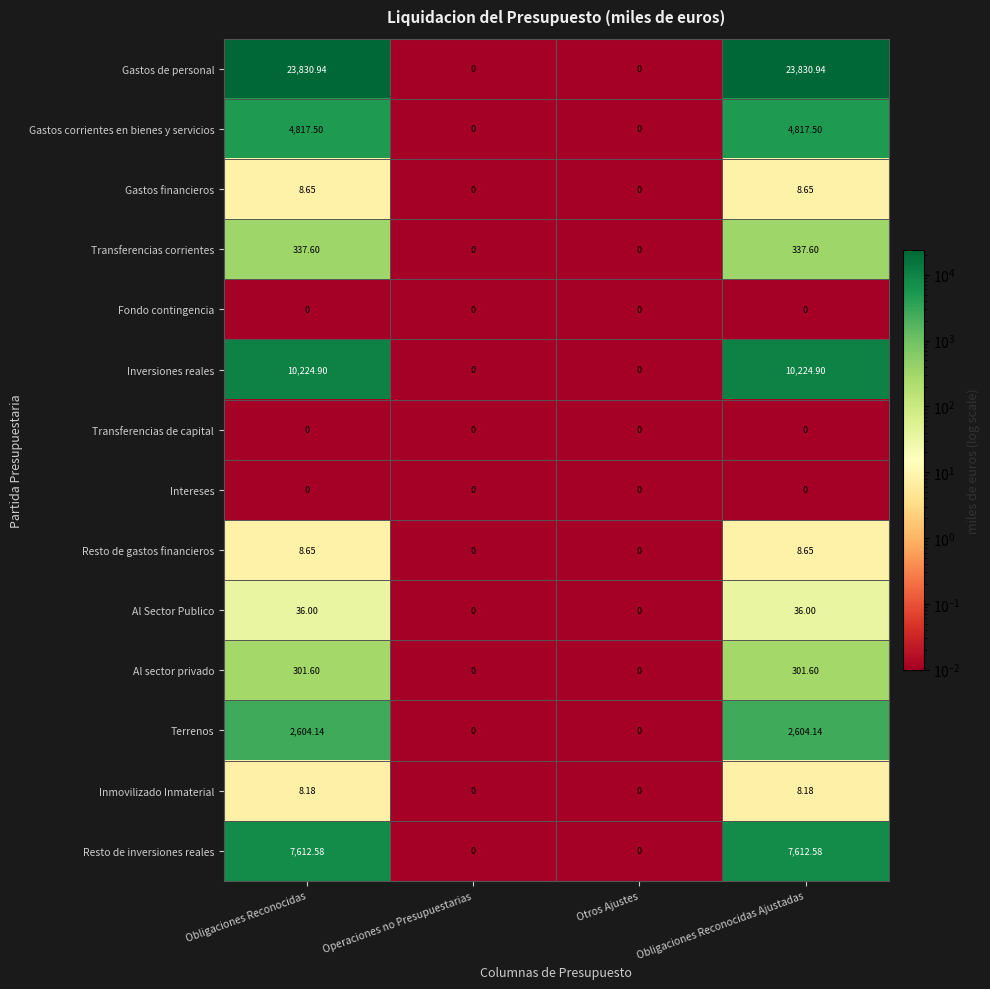

Which series has the largest total across all categories?

Gastos de personal